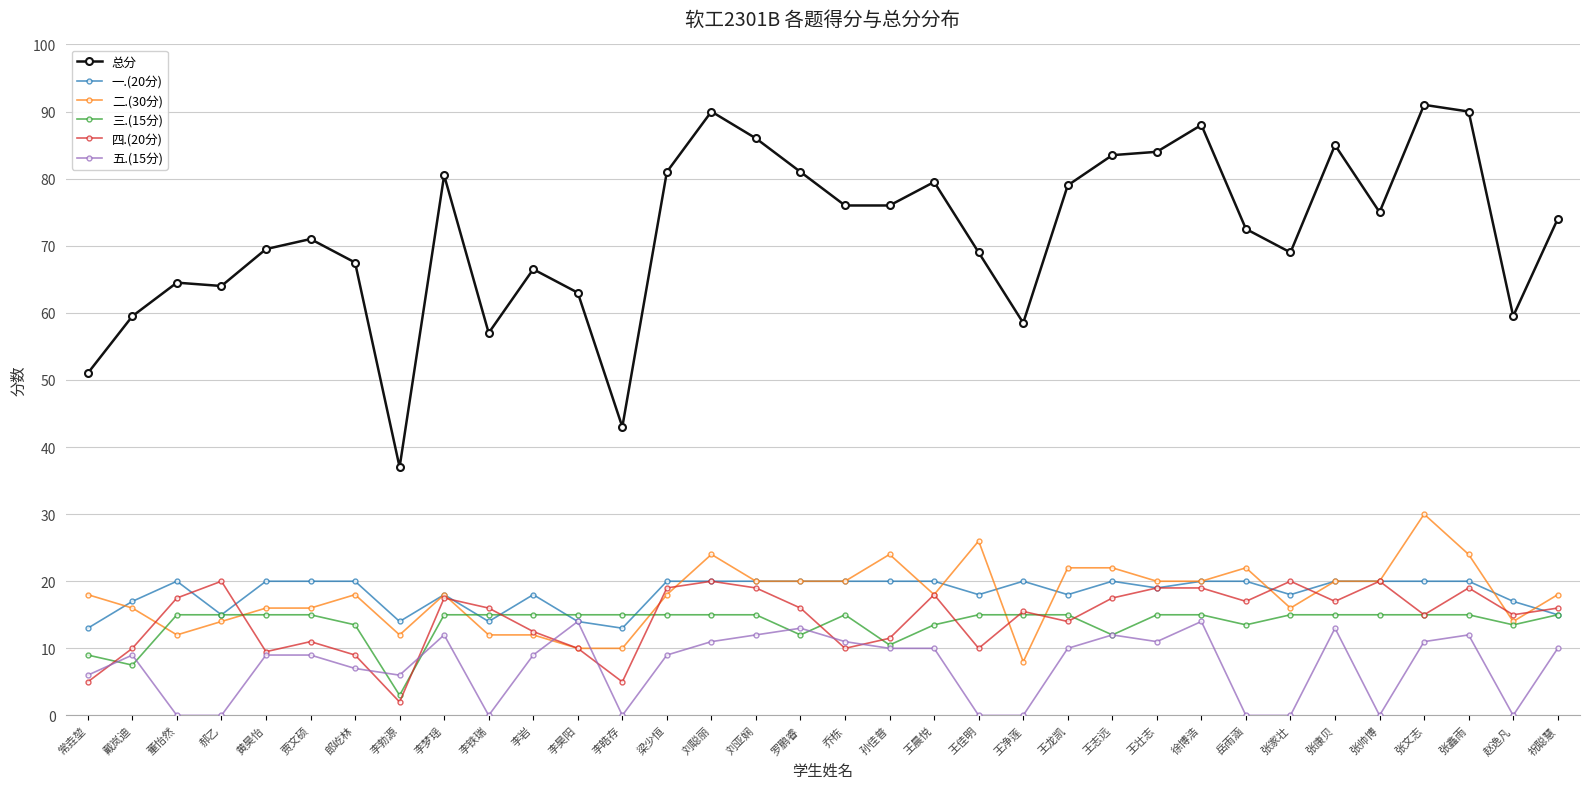

What is the difference between the 三.(15分) values at 李勃源 and 董怡然?

12.0